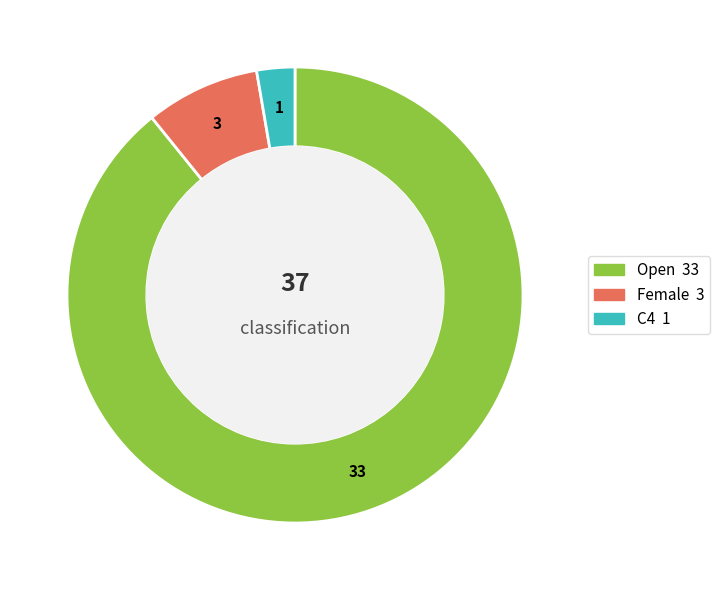

Combined, do Open and Female account for over 50%?

Yes